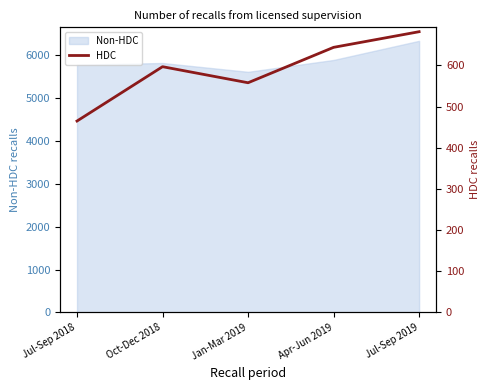

How many values are between 558 and 644?

3